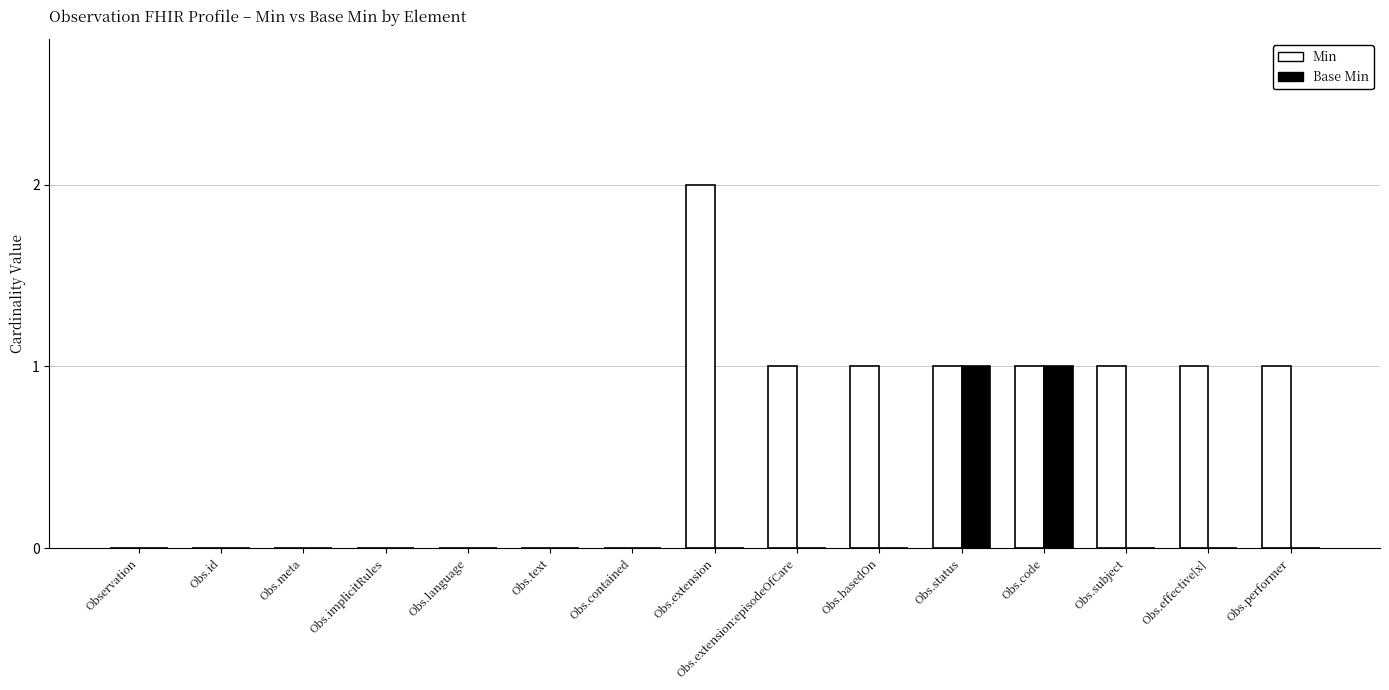

Is the value of Min at Obs.effective[x] greater than the value of Base Min at Obs.meta?

Yes